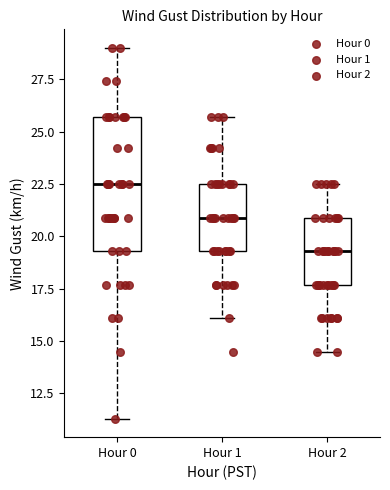

Comparing the boxes themselves (not the whiskers), which one is the tallest?

Hour 0